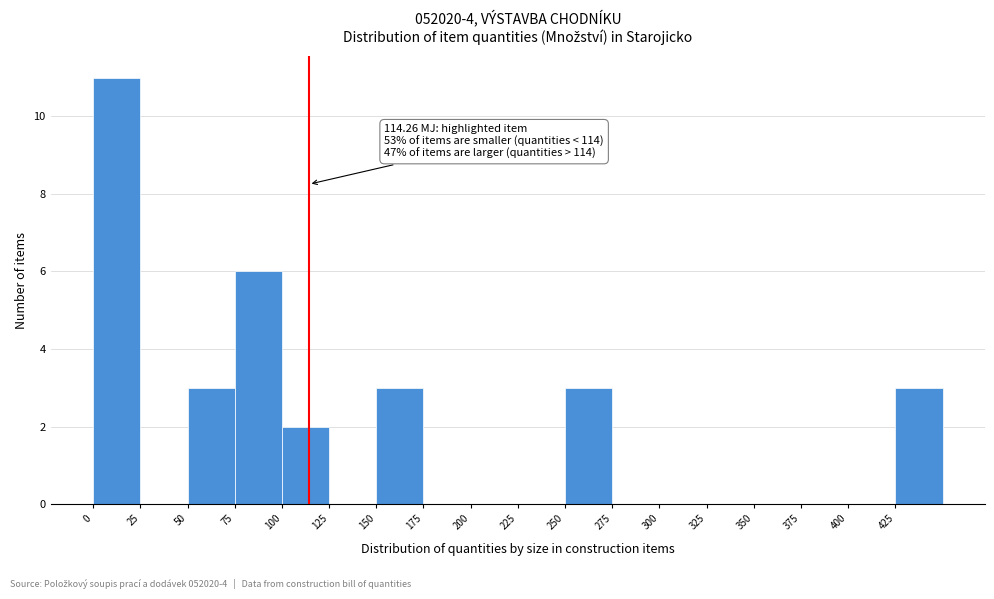

Over which range of the x-axis is the bar tallest?

0 to 25